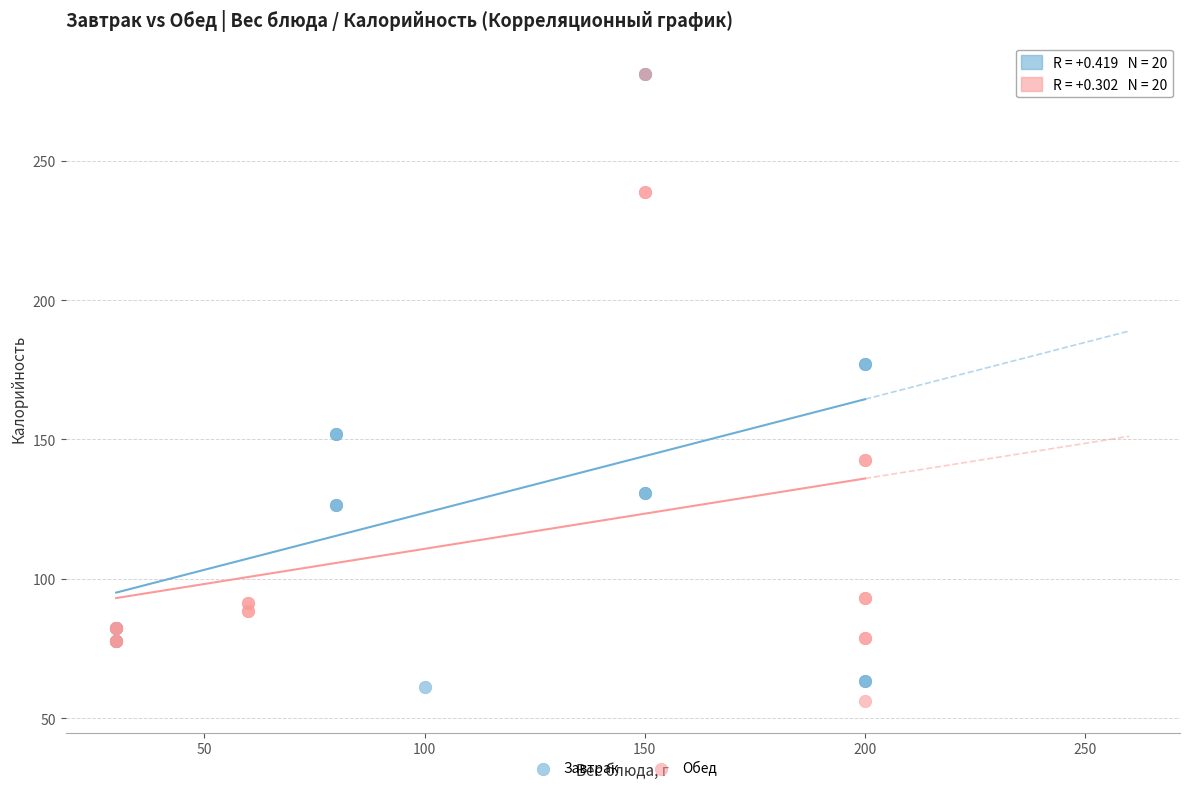

What are all the series names shown in the legend?

Завтрак, Обед